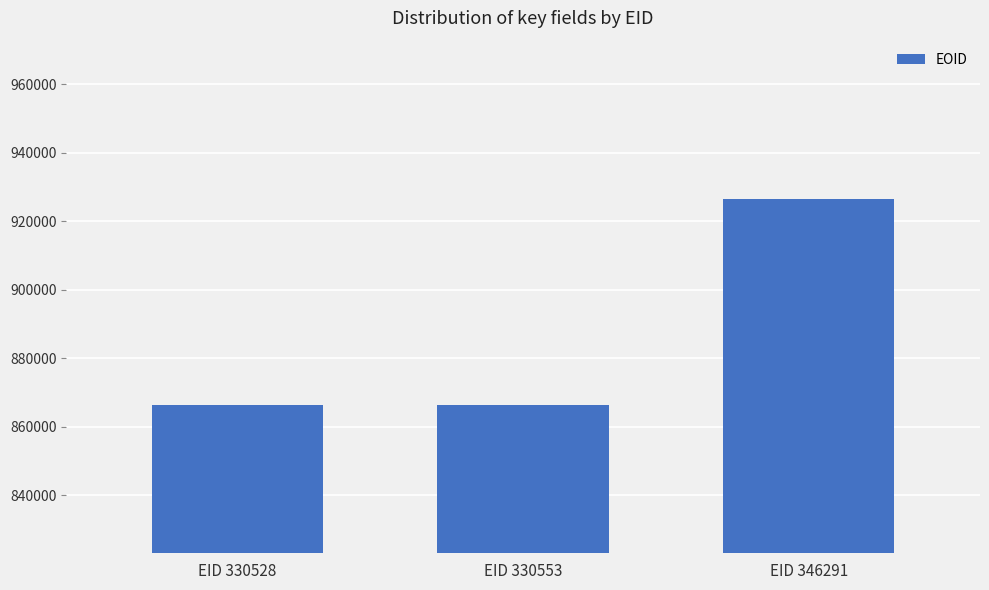

What is the value of the 2nd bar from the left?

866403